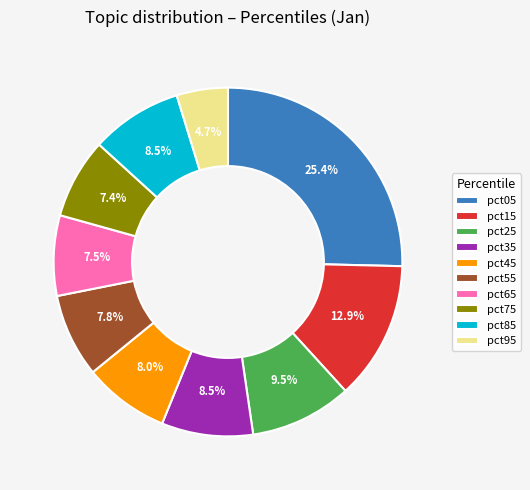

Is there any slice that represents more than half of the pie?

No